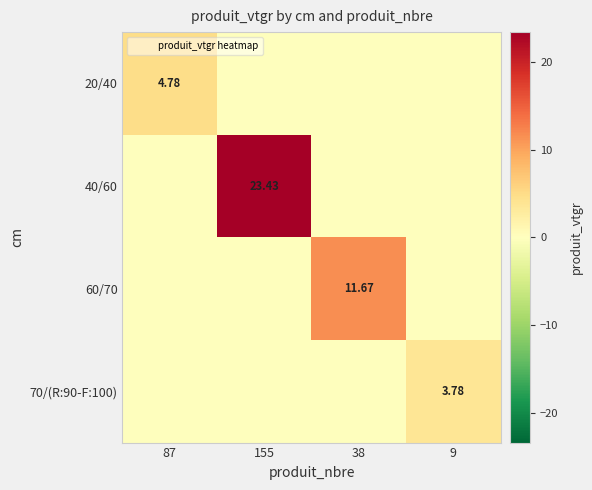

At which category does the chart reach its peak across all series?

155